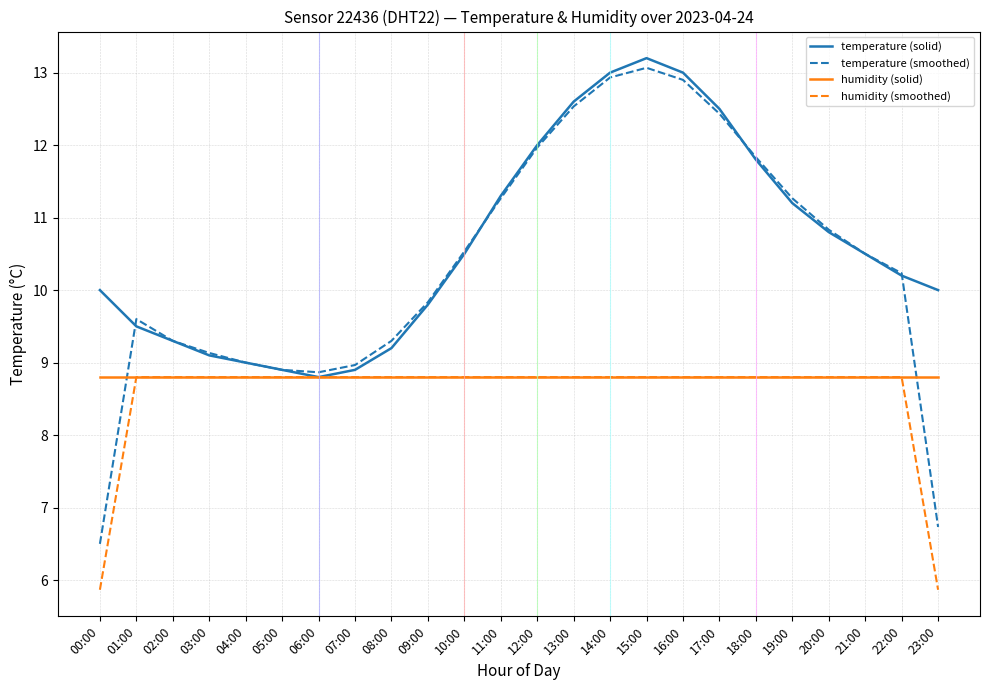

What is the difference between the highest and lowest values at 18:00?

3.0